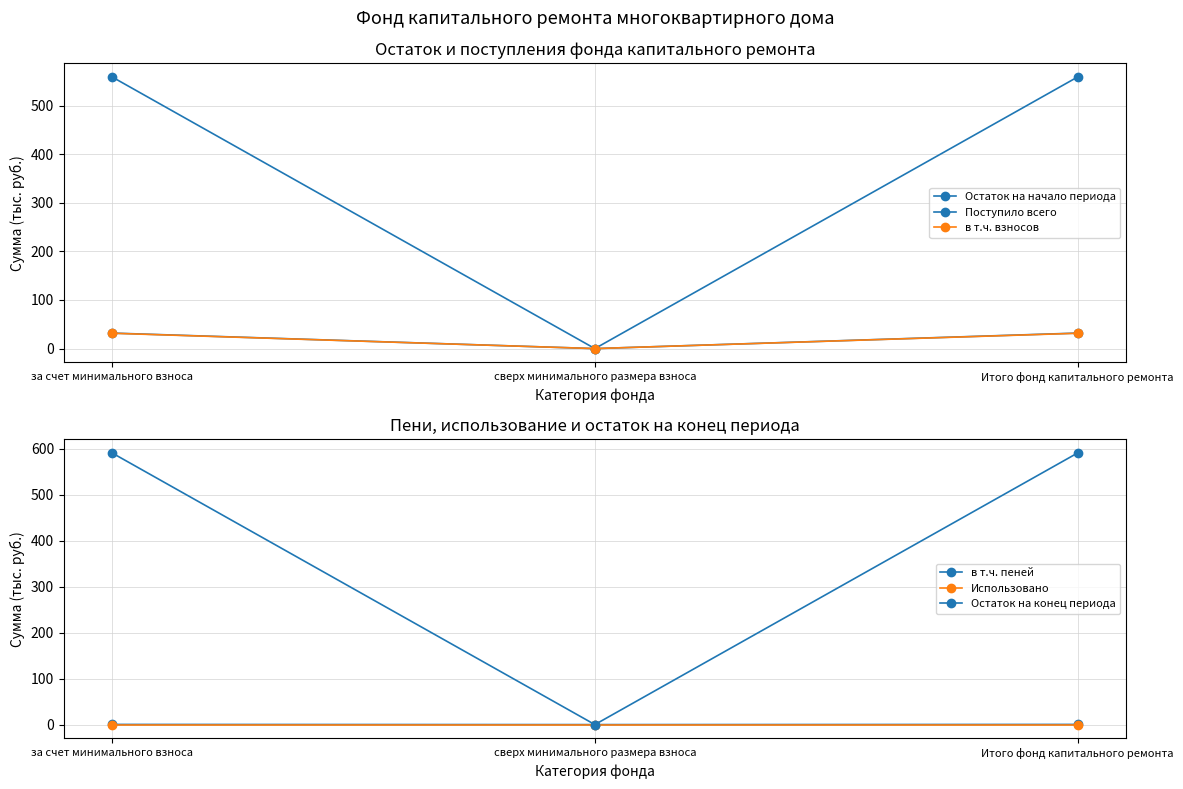

Rank the series at за счет минимального взноса from lowest to highest value.

Использовано, в т.ч. пеней, в т.ч. взносов, Поступило всего, Остаток на начало периода, Остаток на конец периода